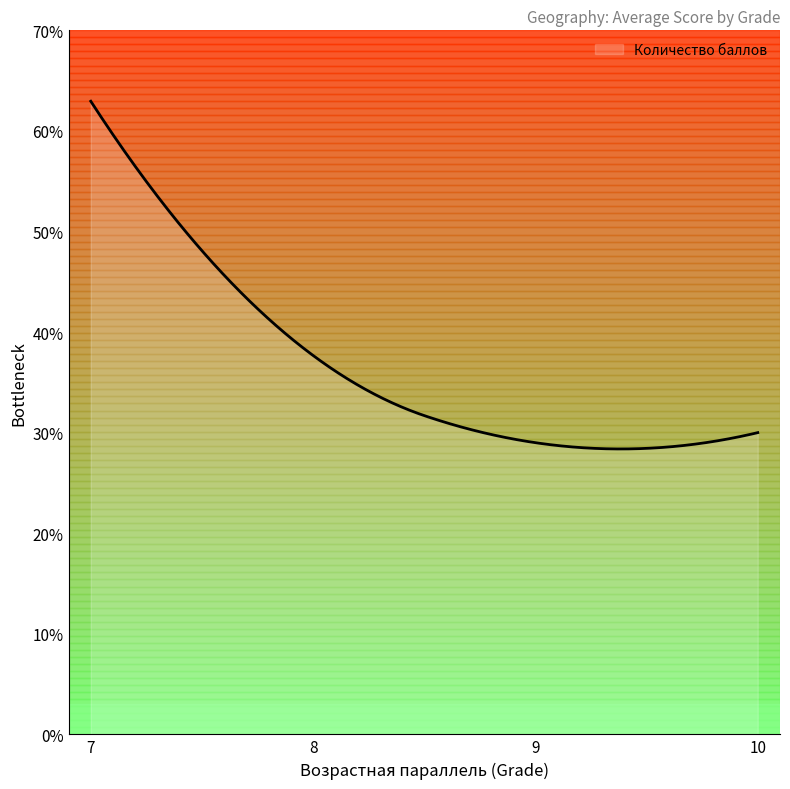

What is the minimum value shown in the chart?

28.4